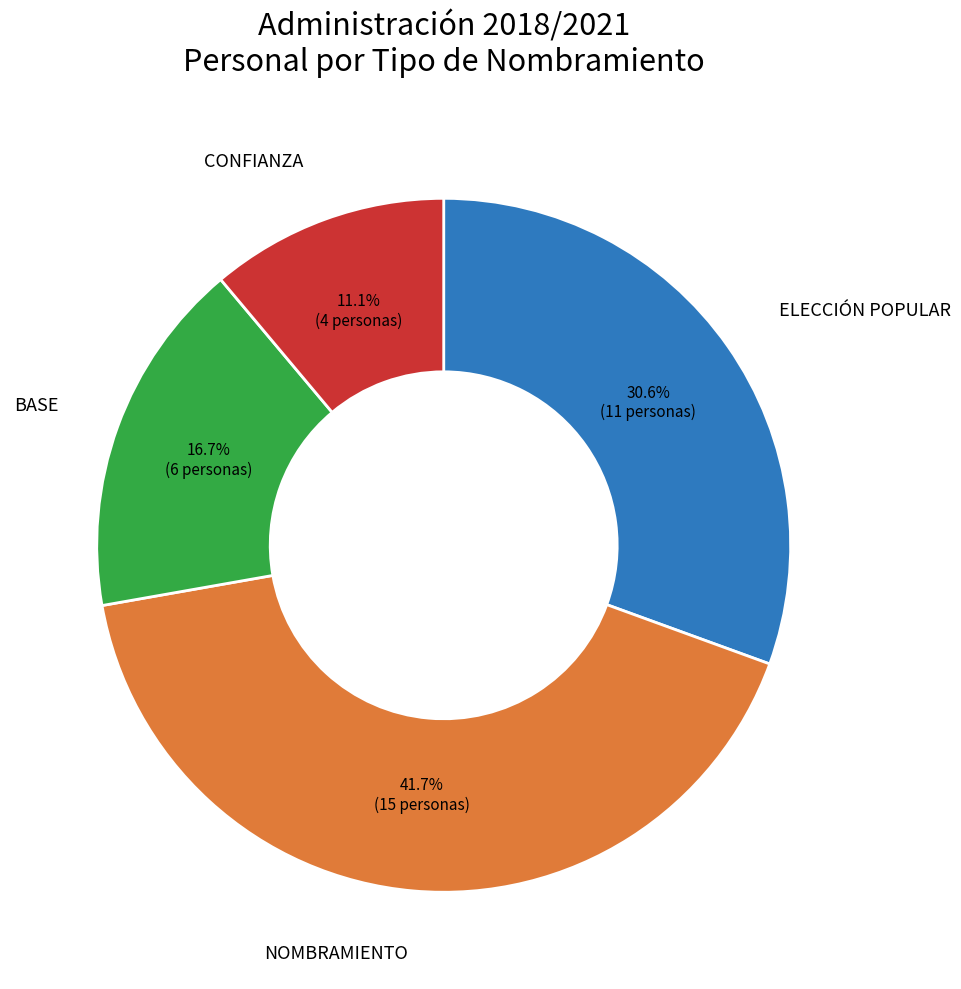

Does any single category account for the majority?

No